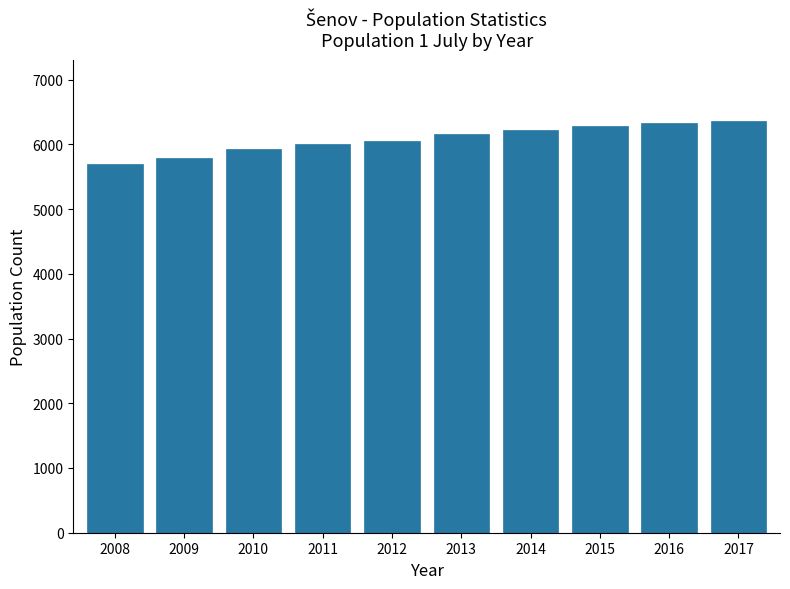

What is the sum of all values?

60817